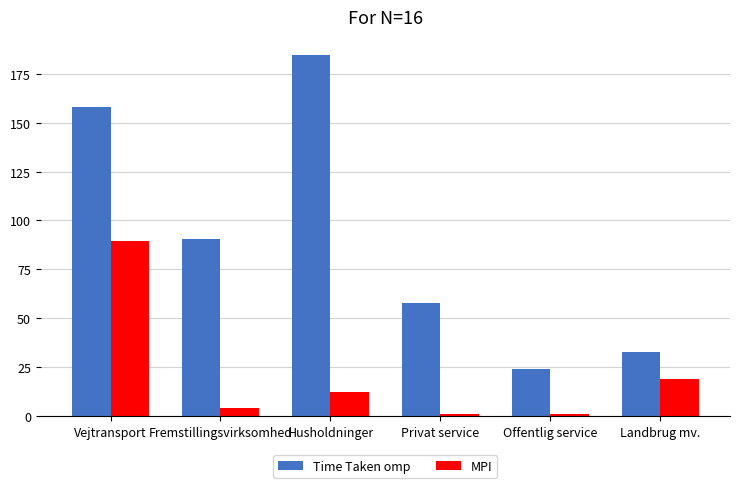

At which category is the sum across all series the highest?

Vejtransport